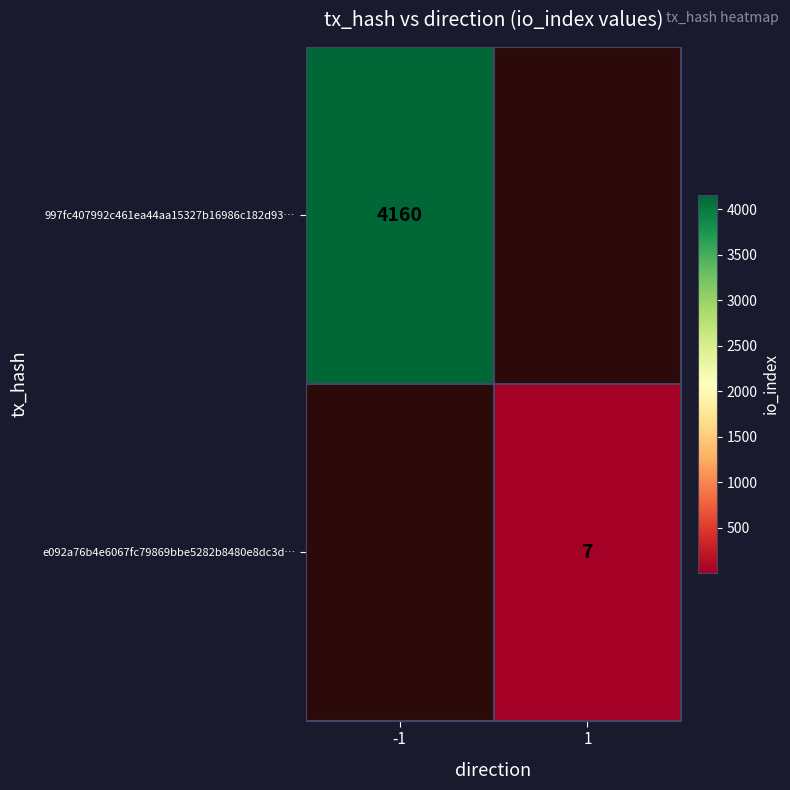

The e092a76b4e6067fc79869bbe5282b8480e8dc3d… series shows 4 at 1. True or false?

False